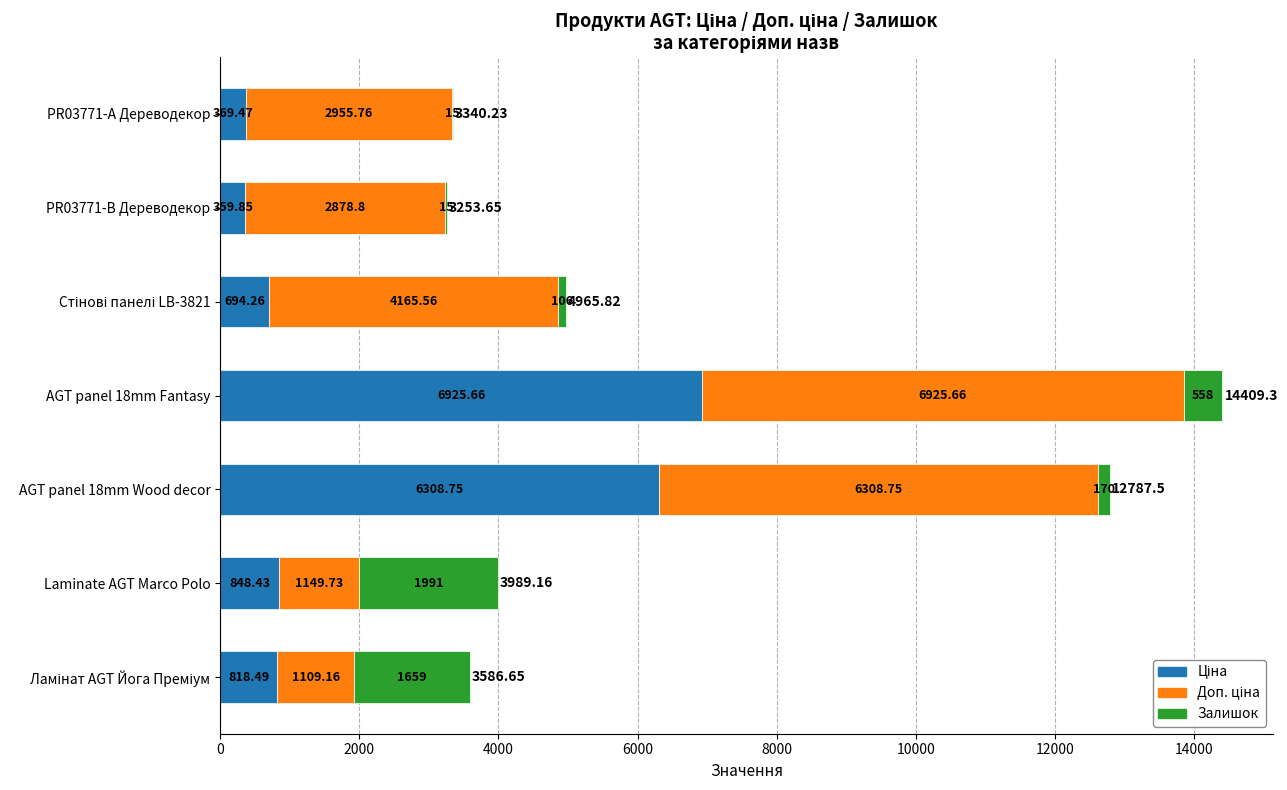

At which category is the sum across all series the highest?

AGT panel 18mm Fantasy